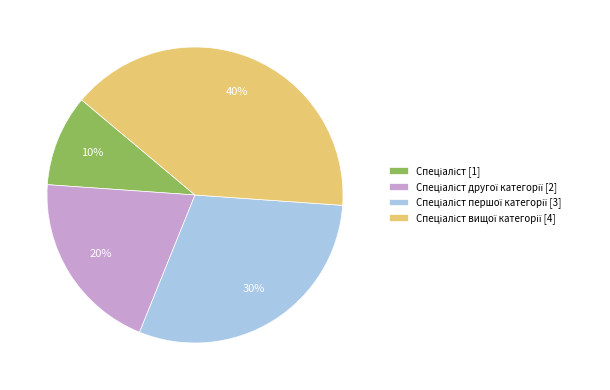

Does any single category account for the majority?

No